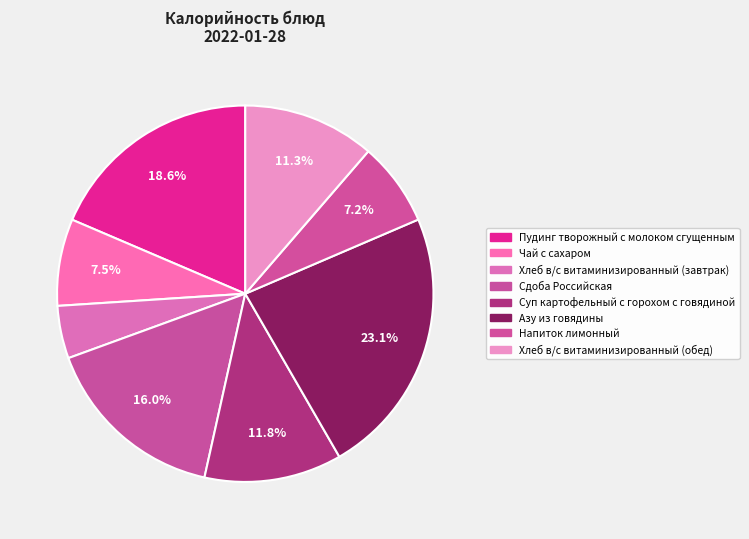

Which has a higher value, Хлеб в/с витаминизированный (завтрак) or Напиток лимонный?

Напиток лимонный